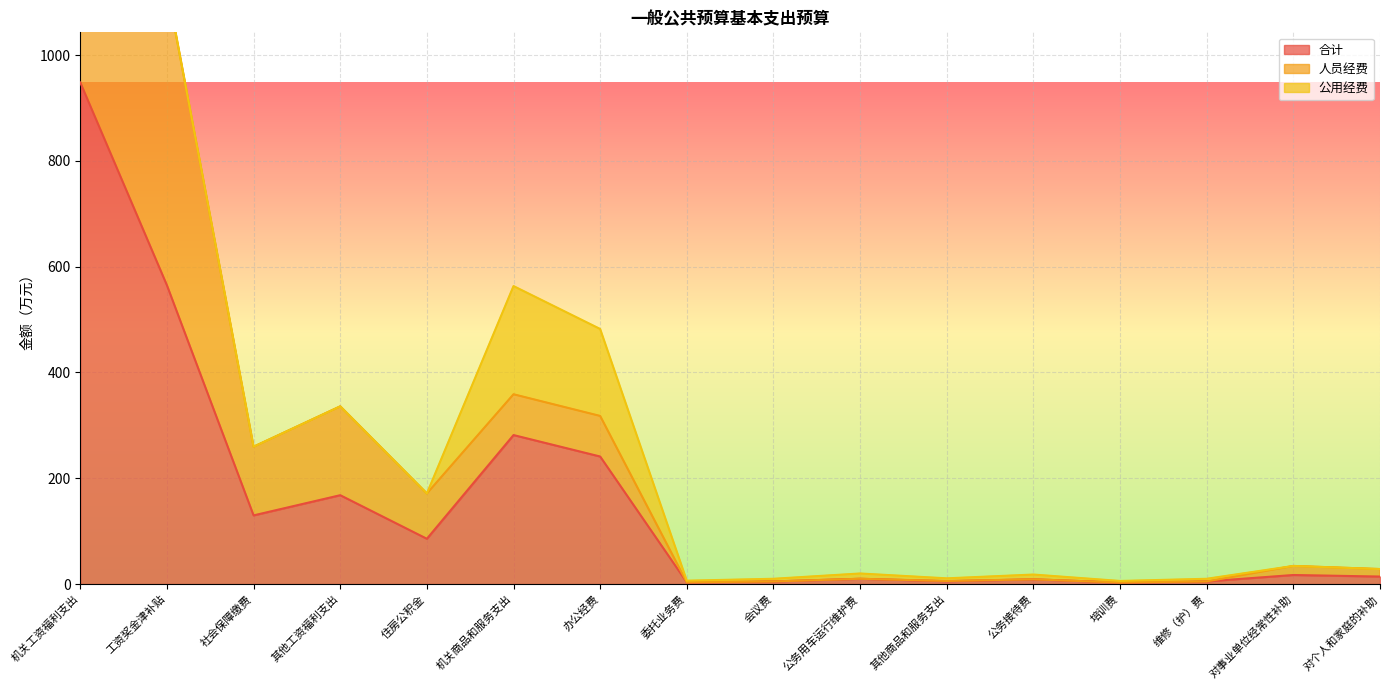

Where is 合计 nearest to the value 475?

工资奖金津补贴